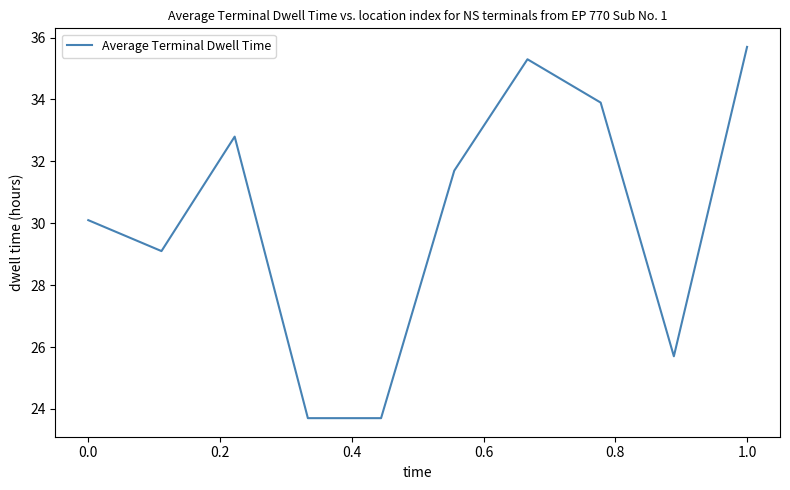

What is the difference between the maximum and minimum values?

12.0